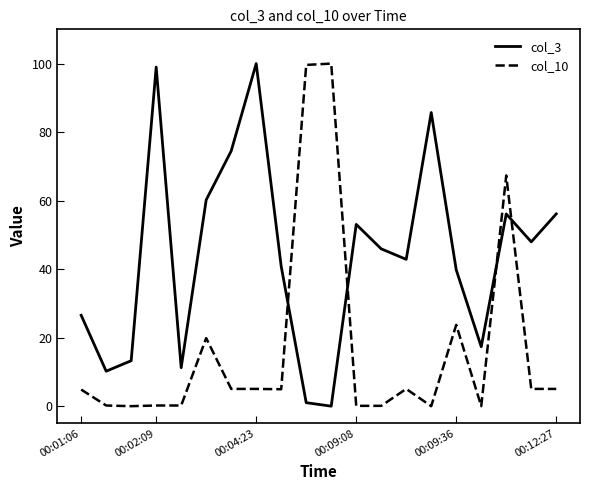

What is the maximum value for col_10?

100.0